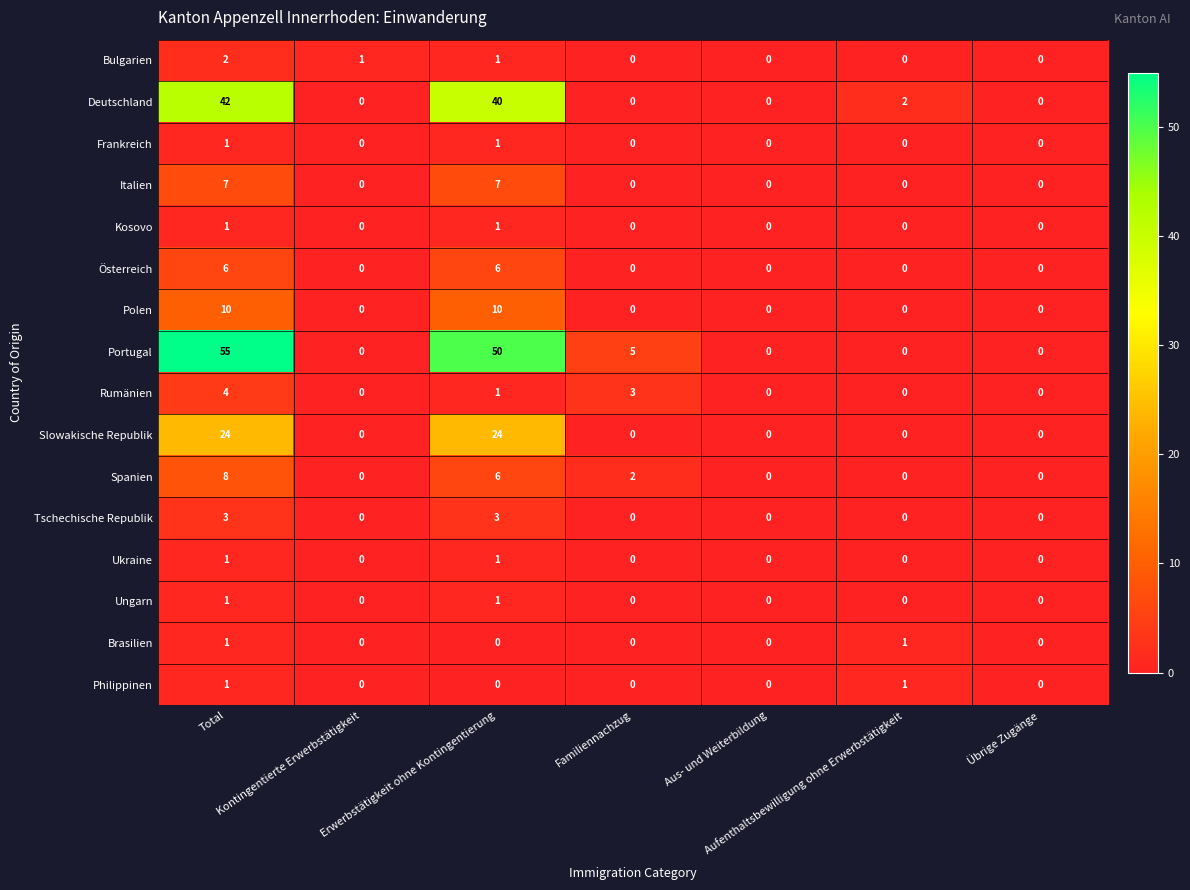

What is the maximum value for Spanien?

8